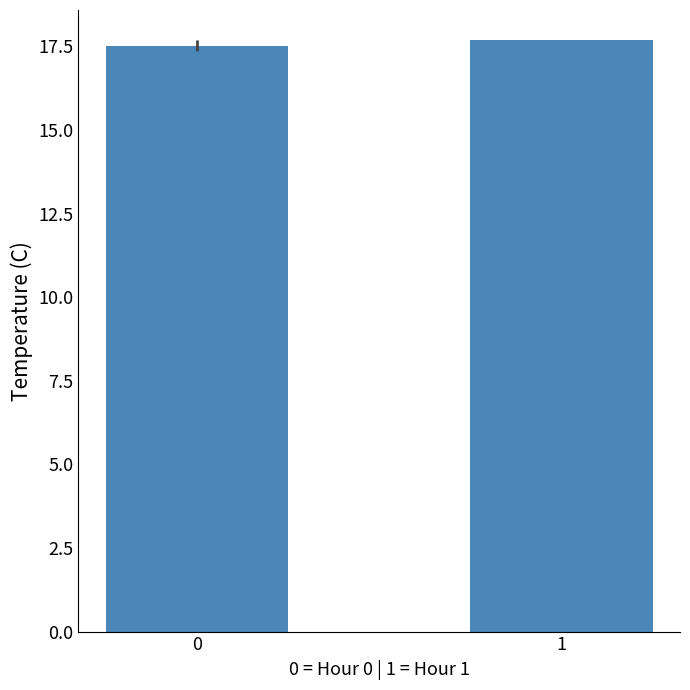

At which category does the chart reach its peak across all series?

1